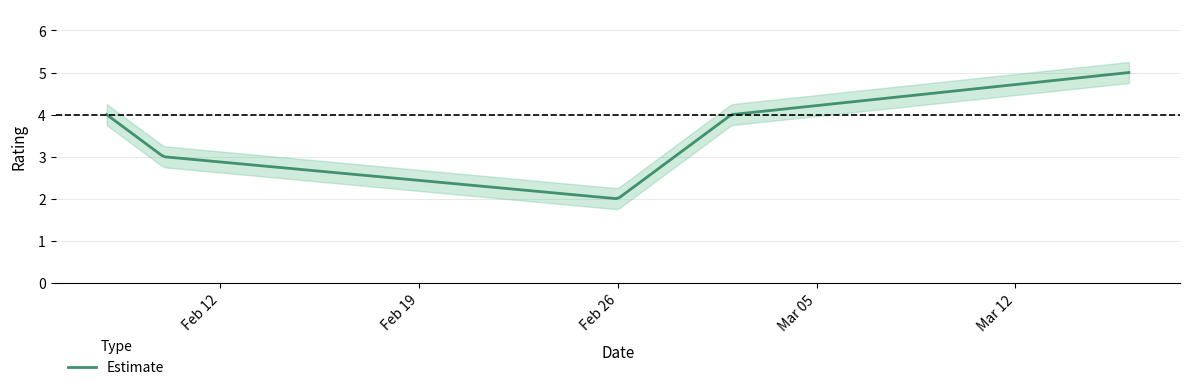

How many categories are shown in the chart?

5